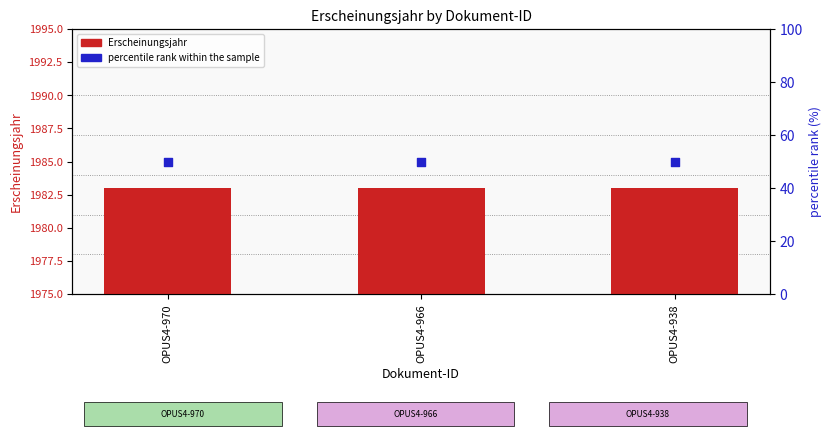

Which series reaches the minimum Y coordinate?

Erscheinungsjahr